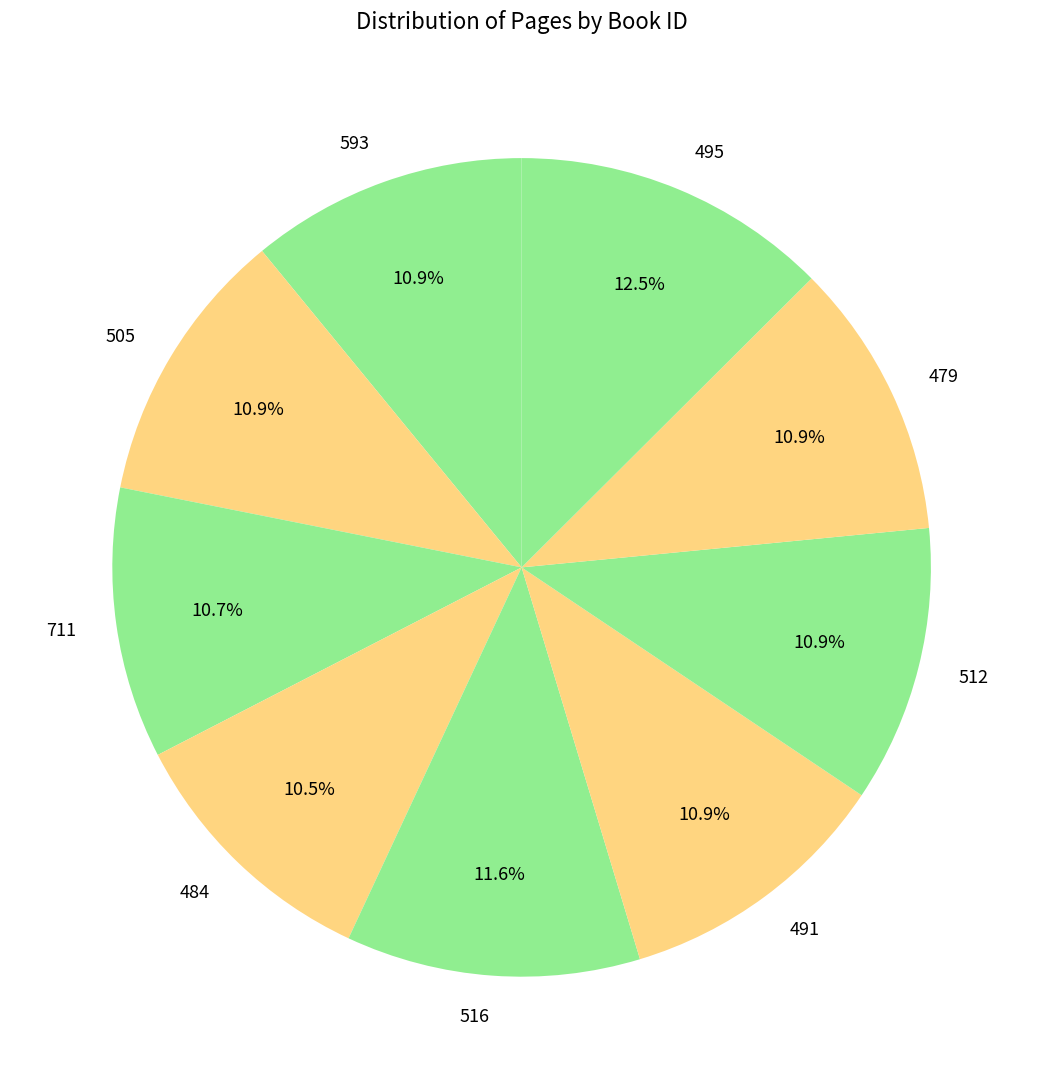

To the nearest percent, what is the average slice percentage?

11%